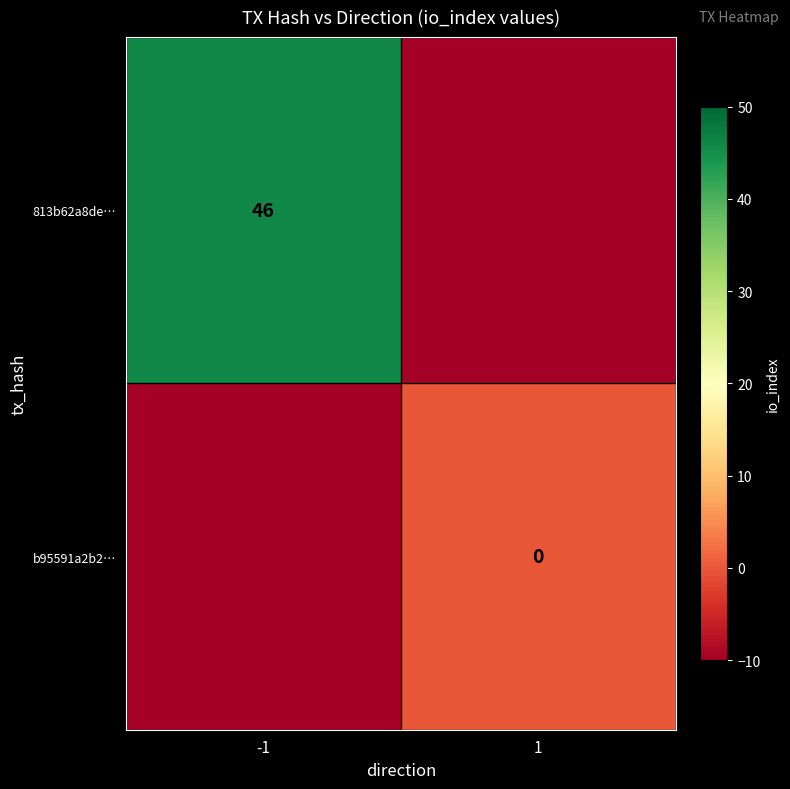

What is the total value across all series at -1?

36